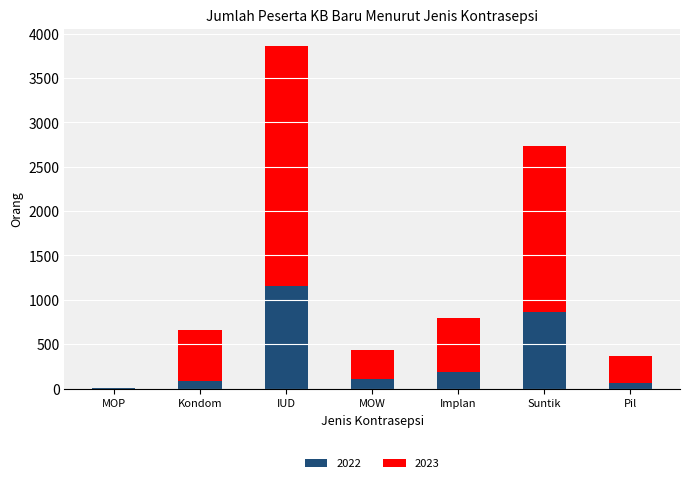

What is the total value across all series at IUD?

3864